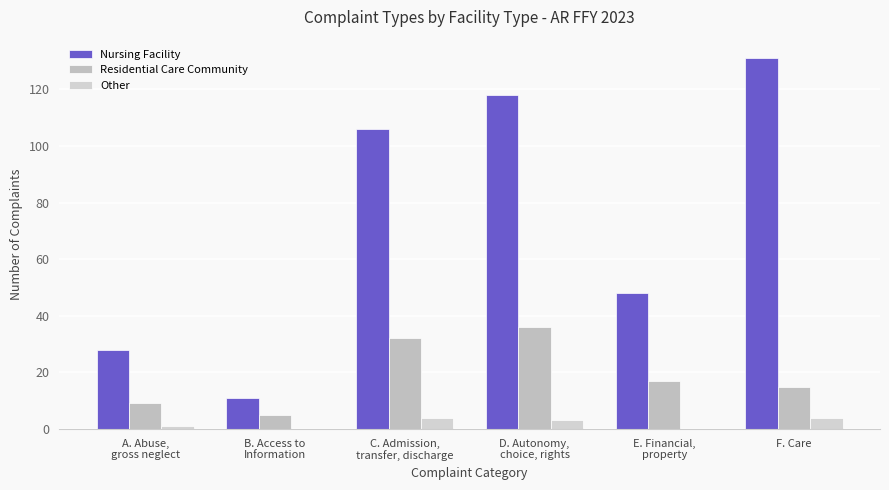

Reading left to right, transcribe all the data shown in this chart.

Nursing Facility: A. Abuse,
gross neglect=28	B. Access to
Information=11	C. Admission,
transfer, discharge=106	D. Autonomy,
choice, rights=118	E. Financial,
property=48	F. Care=131
Residential Care Community: A. Abuse,
gross neglect=9	B. Access to
Information=5	C. Admission,
transfer, discharge=32	D. Autonomy,
choice, rights=36	E. Financial,
property=17	F. Care=15
Other: A. Abuse,
gross neglect=1	B. Access to
Information=0	C. Admission,
transfer, discharge=4	D. Autonomy,
choice, rights=3	E. Financial,
property=0	F. Care=4